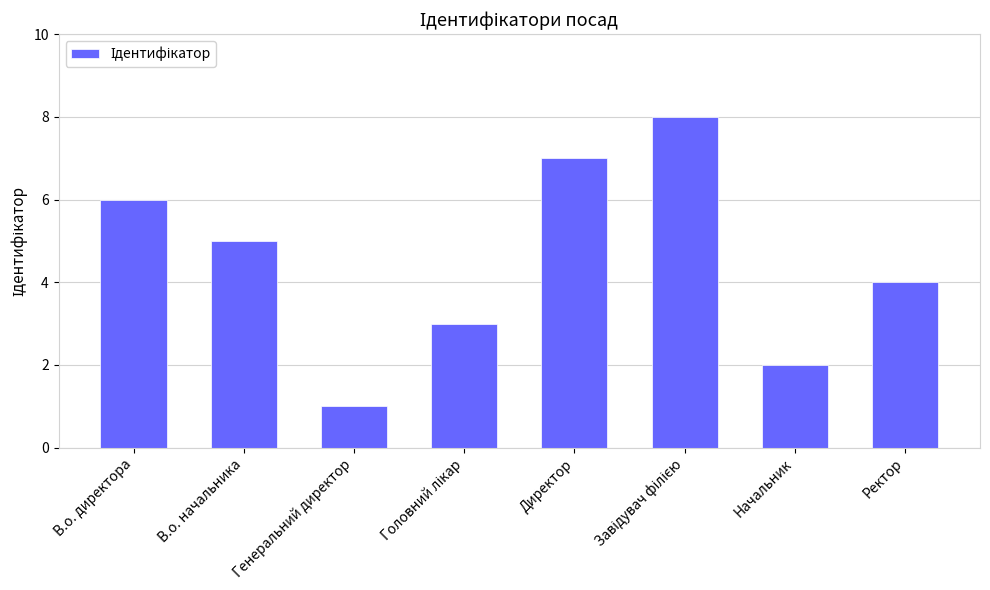

What is the maximum value shown in the chart?

8